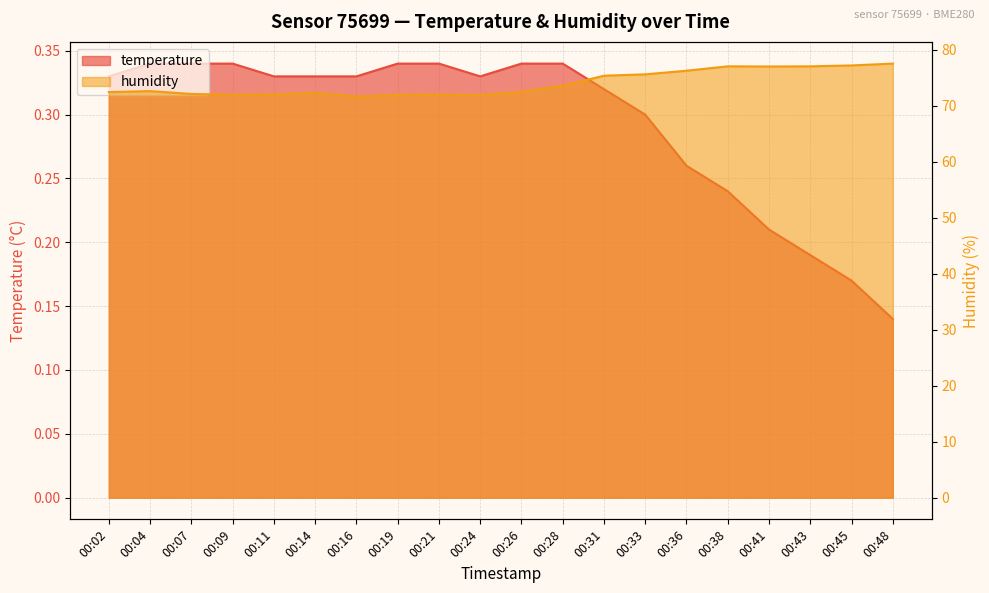

What is the sum of the temperature values at 00:24 and 00:14?

0.7